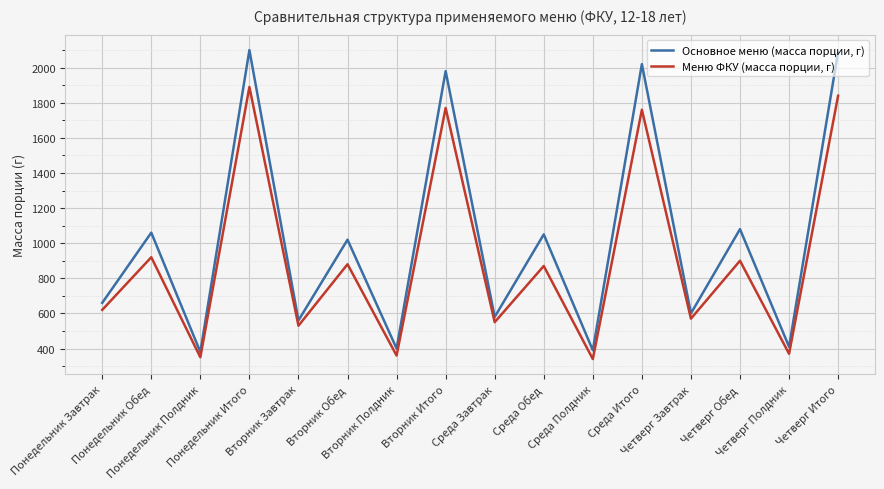

Which category has the highest value in the Меню ФКУ (масса порции, г) series?

Понедельник Итого